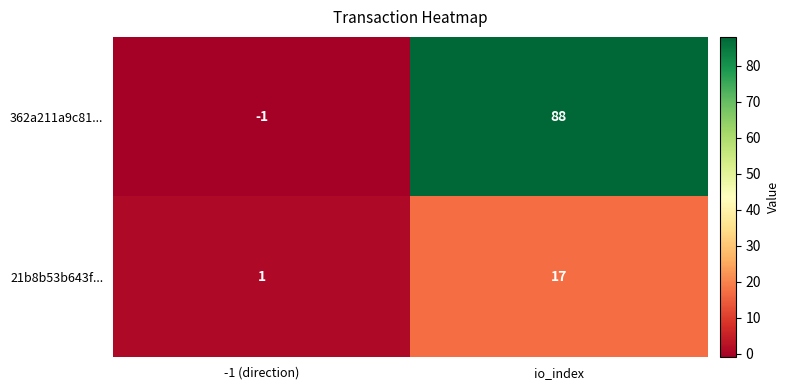

At how many categories does at least one series exceed 33?

1